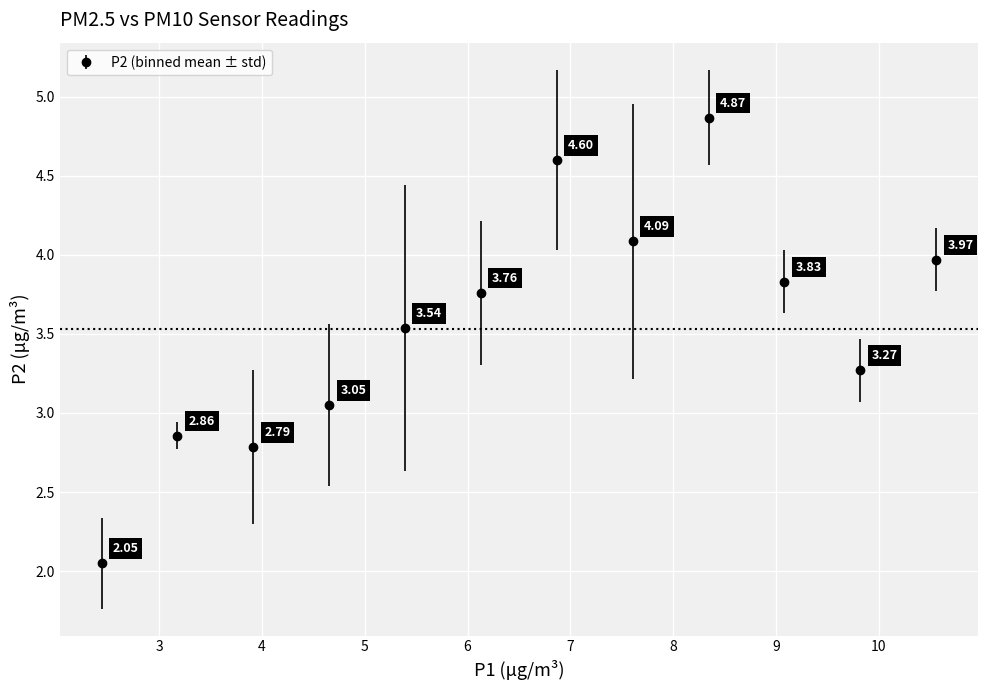

True or false: there are more than 2 points higher than both neighbors.

True